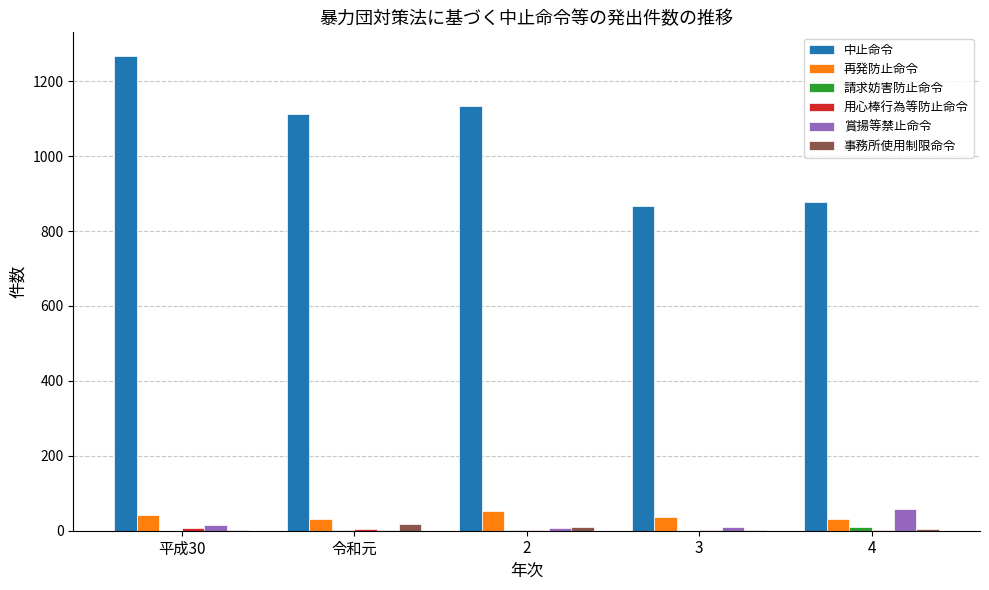

Which category has the highest value across all series?

平成30